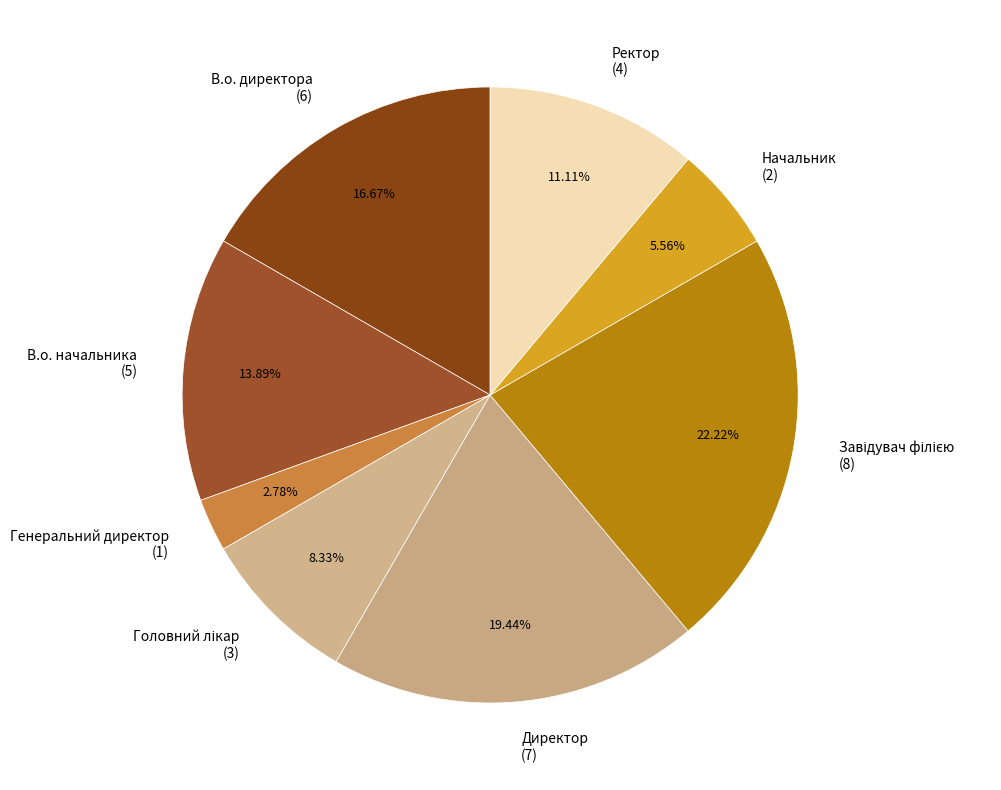

Does Ректор represent more than half of the total?

No